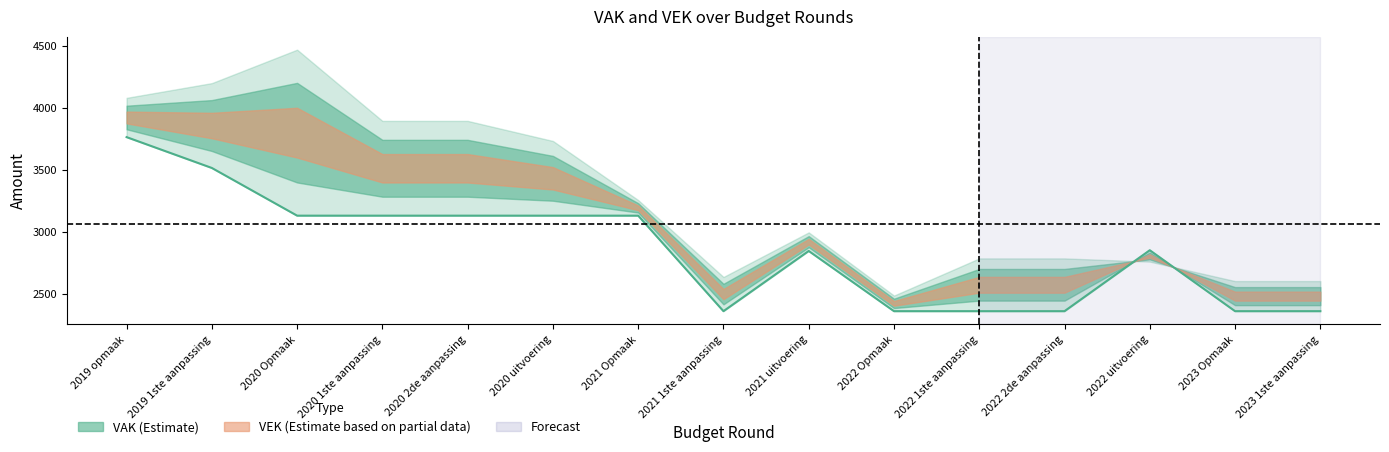

Which has a higher value, 2023 Opmaak or 2022 Opmaak?

2023 Opmaak